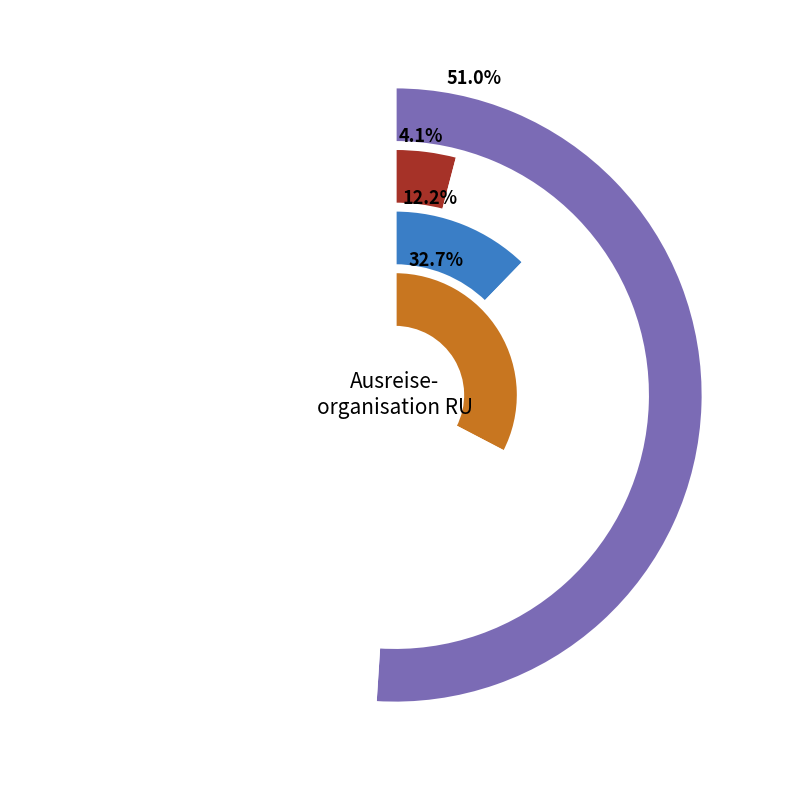

Rank the categories by value from highest to lowest.

Afrika, Europa, Asien, Amerika